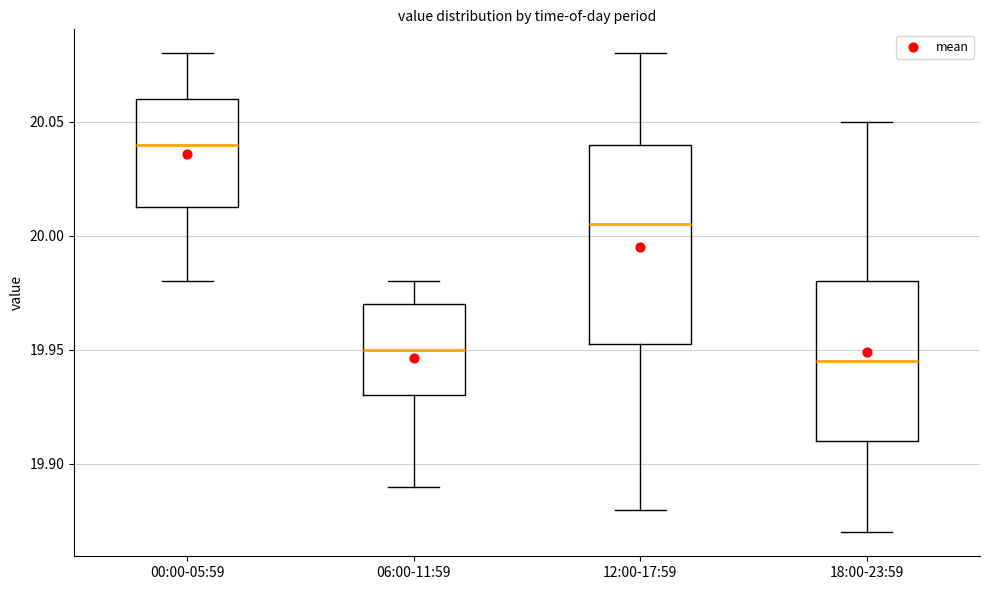

Where is the lower edge of the box for 00:00-05:59 on the y-axis? The values are not printed on the chart, so give them approximately, as read against the axis.

20.015